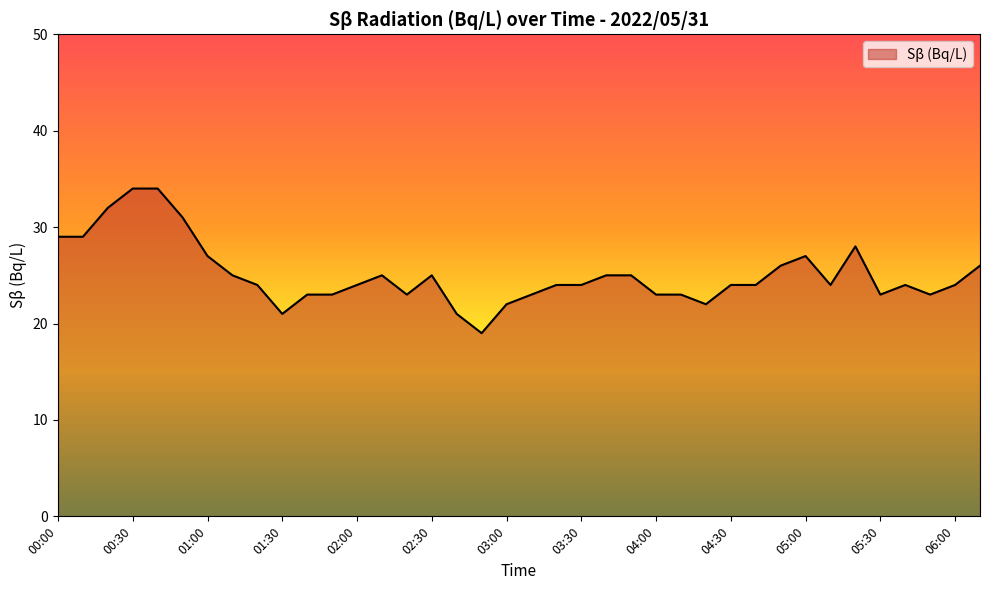

What is the difference between the maximum and minimum values?

15